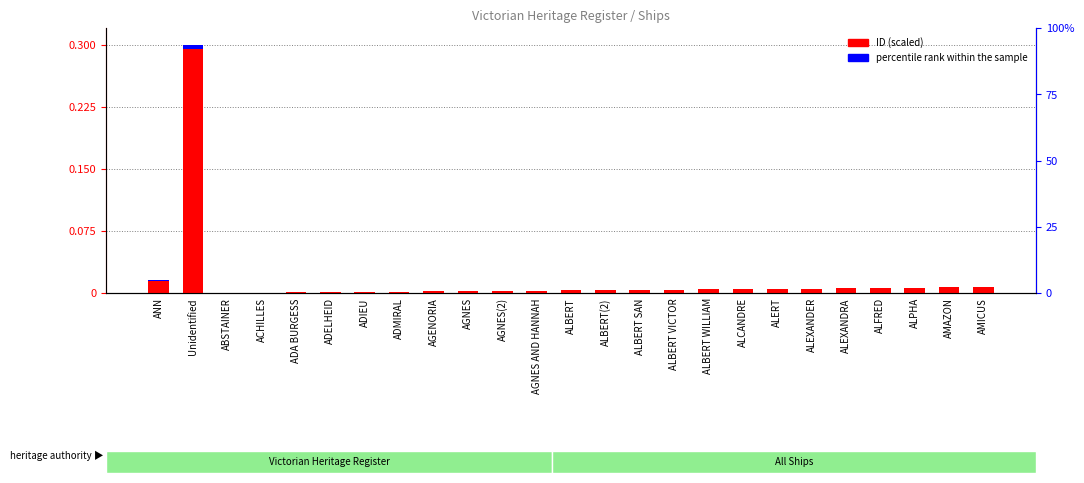

What is the label of the 2nd bar from the left?

Unidentified